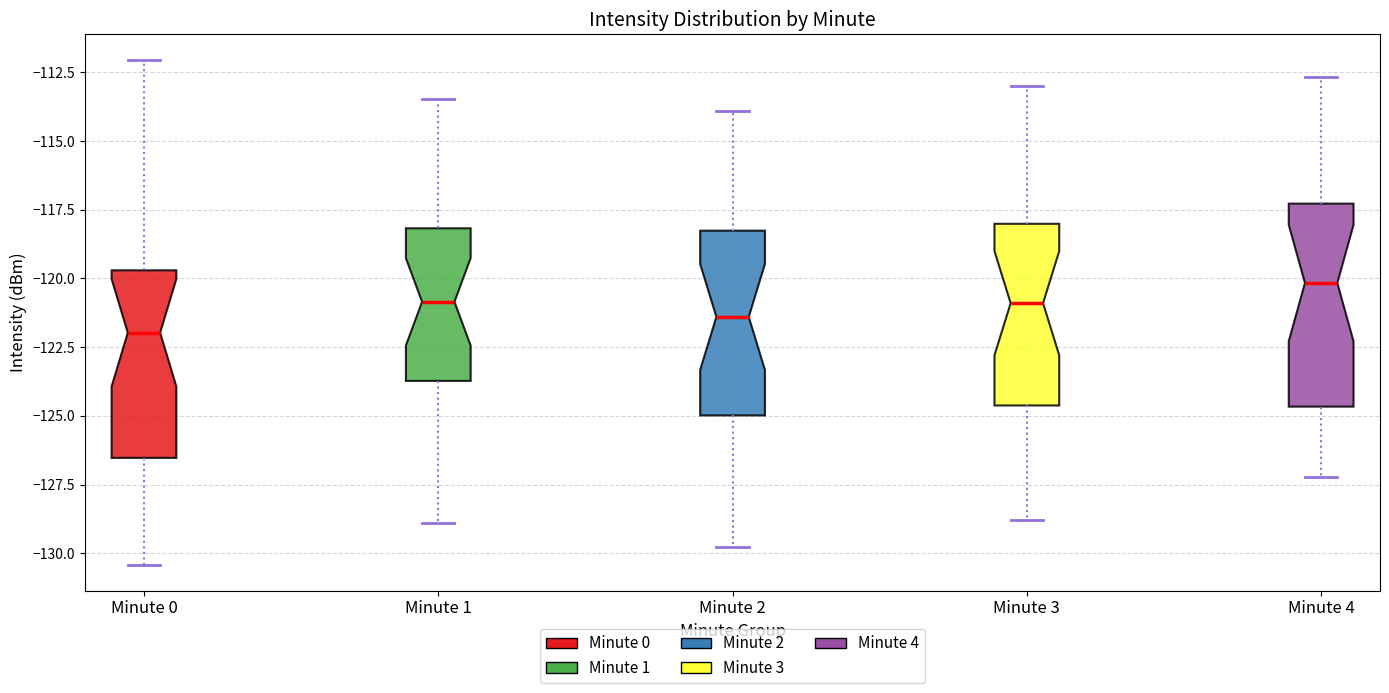

Reading left to right, read every box against the y-axis: the position of its median line, the range the box covers, and the ends of its whiskers. The values are not printed on the chart, so give them approximately, as read against the axis.

Minute 0: median -122.0, box -126.5 to -119.5, whiskers -130.5 to -112.0
Minute 1: median -121.0, box -123.5 to -118.0, whiskers -129.0 to -113.5
Minute 2: median -121.5, box -125.0 to -118.5, whiskers -130.0 to -114.0
Minute 3: median -121.0, box -124.5 to -118.0, whiskers -129.0 to -113.0
Minute 4: median -120.0, box -124.5 to -117.5, whiskers -127.0 to -112.5